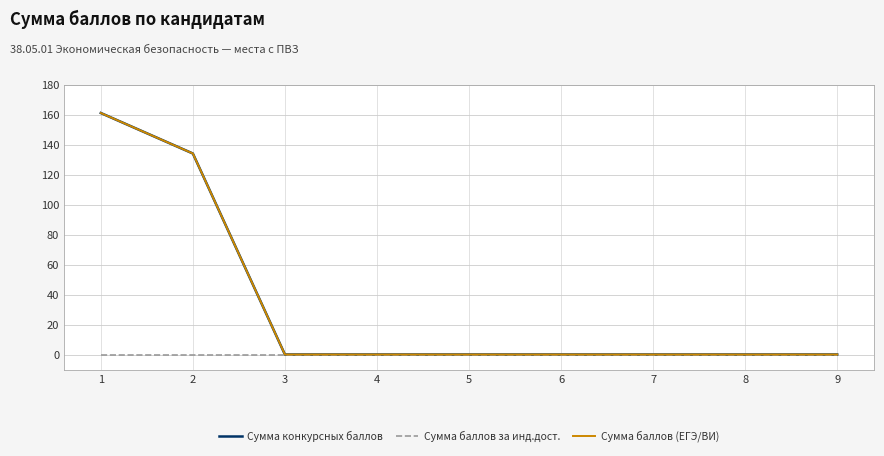

Does the chart display data point markers on the line(s)?

No